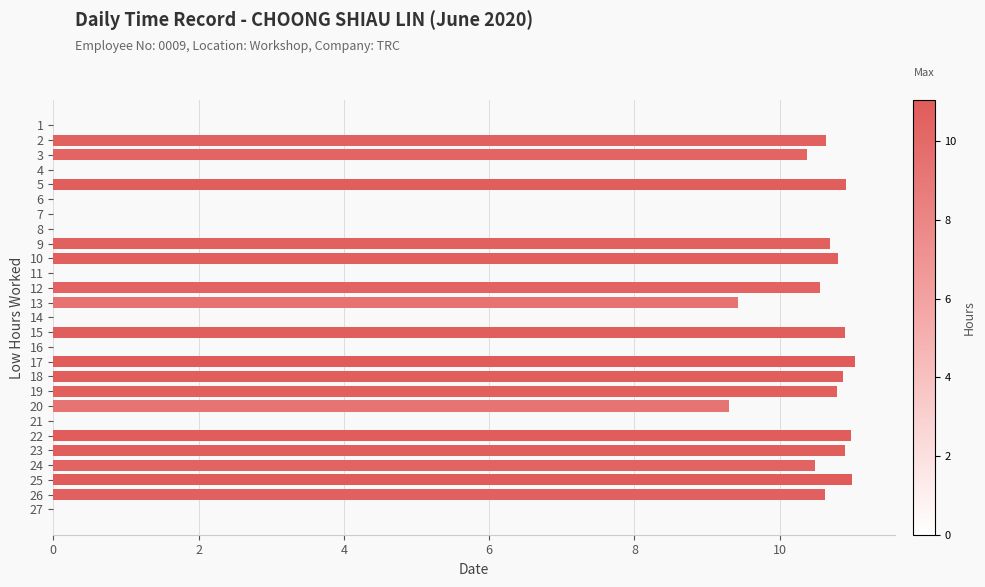

Reading top to bottom, transcribe all the data shown in this chart.

1=0.0	2=10.6	3=10.4	4=0.0	5=10.9	6=0.0	7=0.0	8=0.0	9=10.7	10=10.8	11=0.0	12=10.6	13=9.4	14=0.0	15=10.9	16=0.0	17=11.0	18=10.9	19=10.8	20=9.3	21=0.0	22=11.0	23=10.9	24=10.5	25=11.0	26=10.6	27=0.0